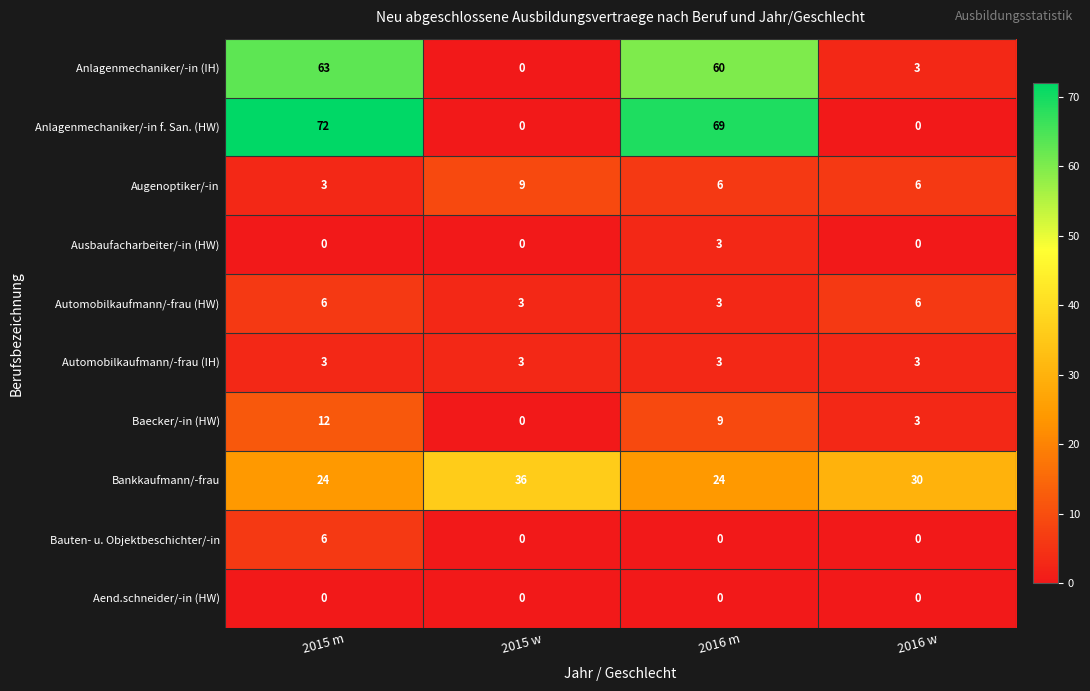

Which series has the widest spread of values?

Anlagenmechaniker/-in f. San. (HW)